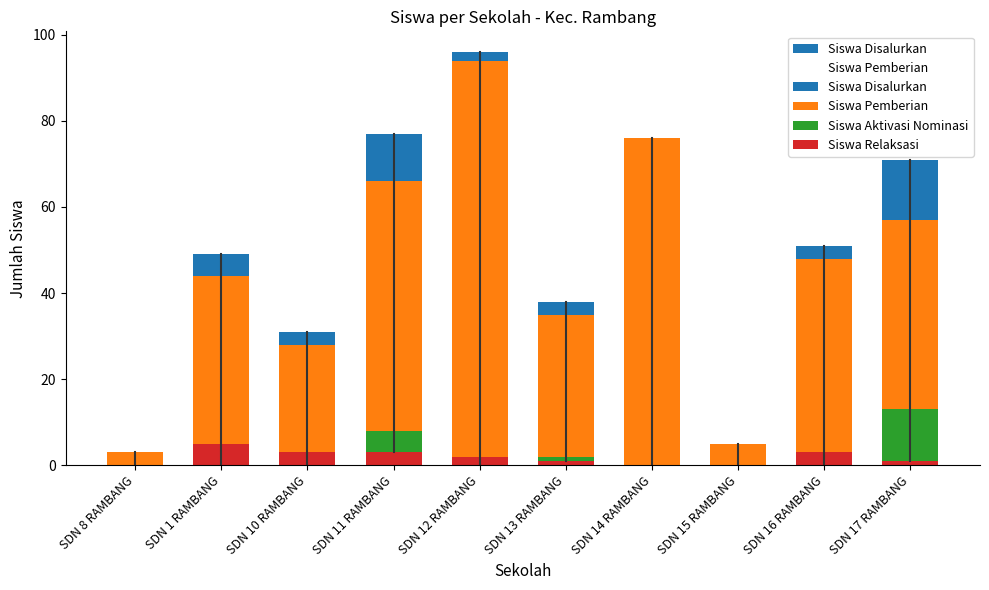

Reading left to right, what are all the values shown in this chart?

Siswa Disalurkan: SDN 8 RAMBANG=3	SDN 1 RAMBANG=49	SDN 10 RAMBANG=31	SDN 11 RAMBANG=77	SDN 12 RAMBANG=96	SDN 13 RAMBANG=38	SDN 14 RAMBANG=76	SDN 15 RAMBANG=5	SDN 16 RAMBANG=51	SDN 17 RAMBANG=71
Siswa Pemberian: SDN 8 RAMBANG=3	SDN 1 RAMBANG=44	SDN 10 RAMBANG=28	SDN 11 RAMBANG=66	SDN 12 RAMBANG=94	SDN 13 RAMBANG=35	SDN 14 RAMBANG=76	SDN 15 RAMBANG=5	SDN 16 RAMBANG=48	SDN 17 RAMBANG=57
Siswa Aktivasi Nominasi: SDN 8 RAMBANG=0	SDN 1 RAMBANG=0	SDN 10 RAMBANG=0	SDN 11 RAMBANG=8	SDN 12 RAMBANG=0	SDN 13 RAMBANG=2	SDN 14 RAMBANG=0	SDN 15 RAMBANG=0	SDN 16 RAMBANG=0	SDN 17 RAMBANG=13
Siswa Relaksasi: SDN 8 RAMBANG=0	SDN 1 RAMBANG=5	SDN 10 RAMBANG=3	SDN 11 RAMBANG=3	SDN 12 RAMBANG=2	SDN 13 RAMBANG=1	SDN 14 RAMBANG=0	SDN 15 RAMBANG=0	SDN 16 RAMBANG=3	SDN 17 RAMBANG=1